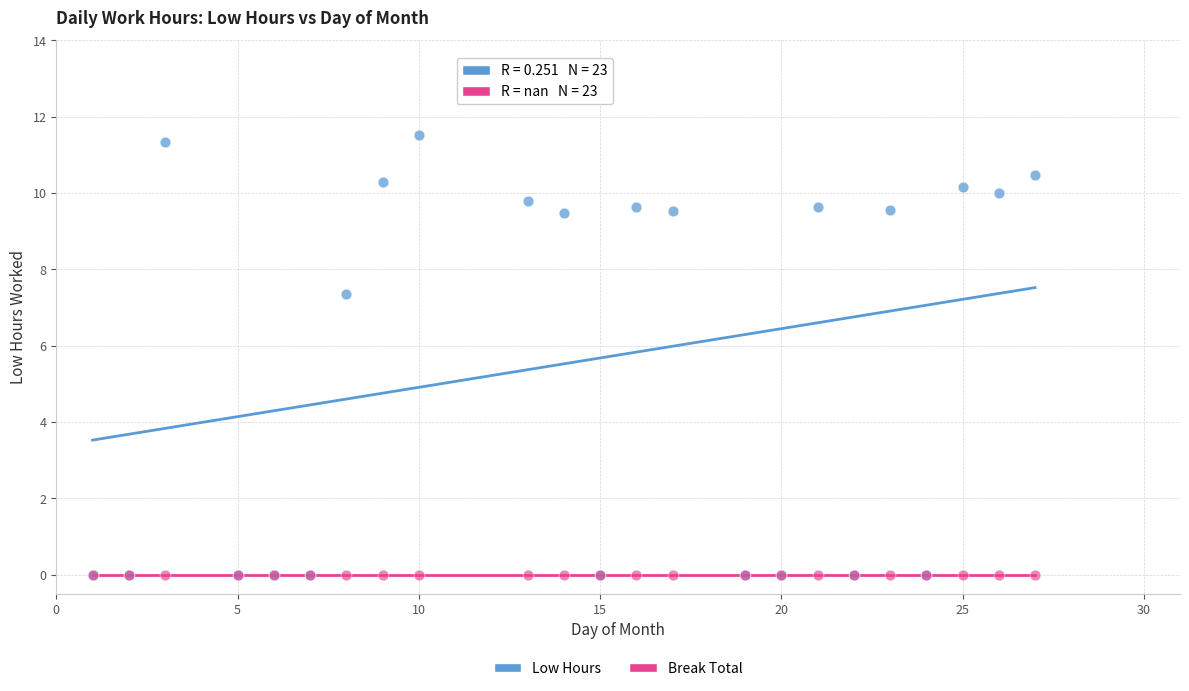

In the Low Hours series, what Y value is closest to 5?

7.3